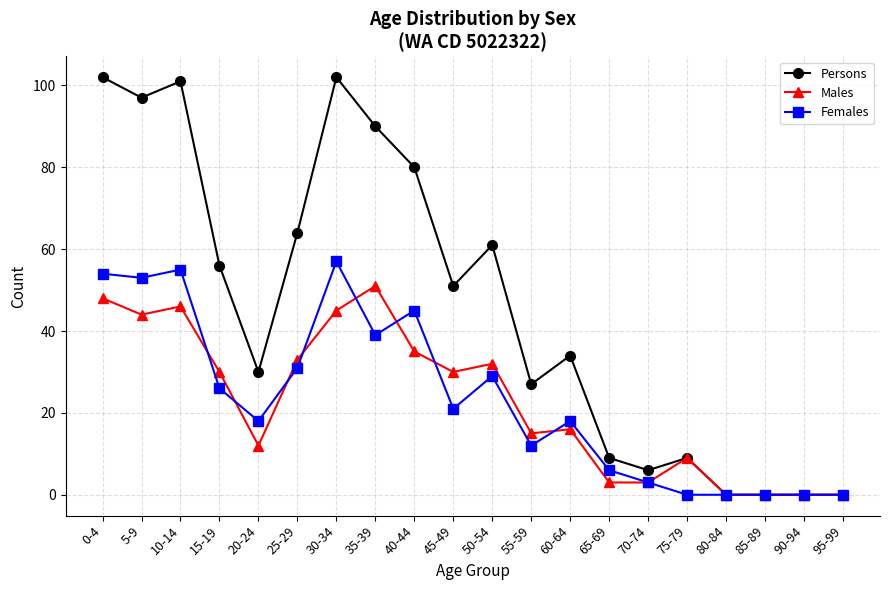

At which label does Females first exceed 21?

0-4